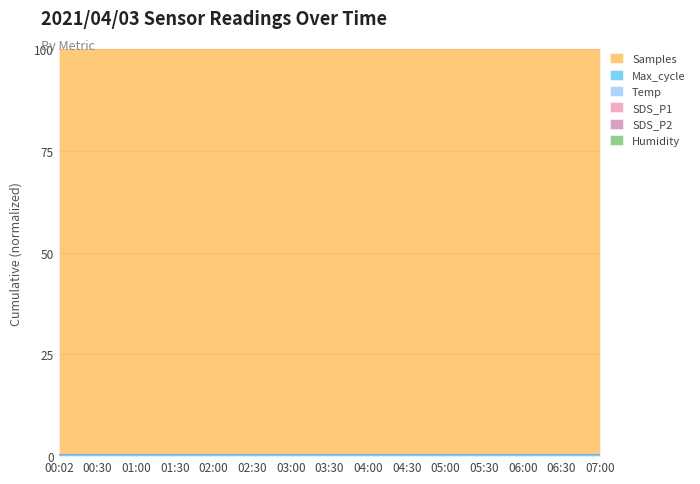

Which series has the widest spread of values?

Max_cycle